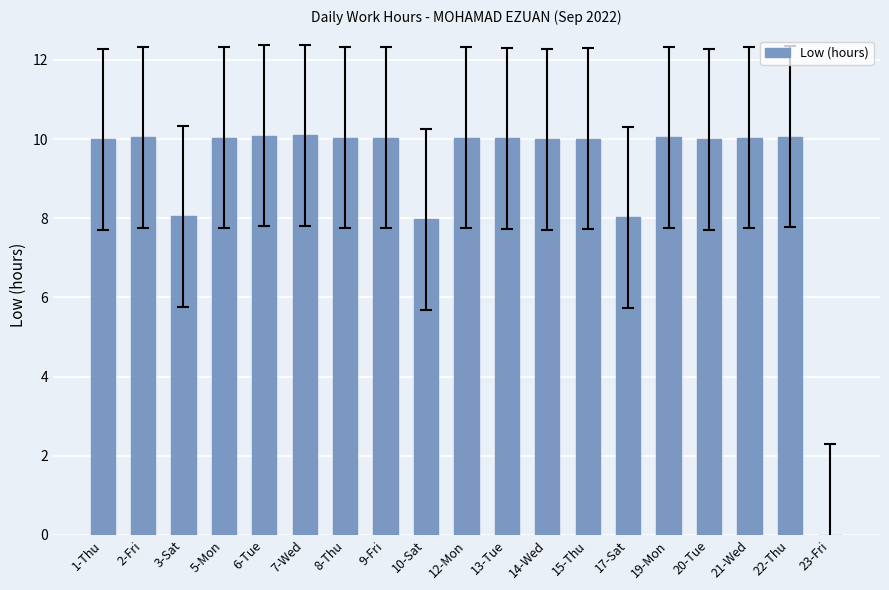

True or false: the data shows 10.0 at 12-Mon.

True